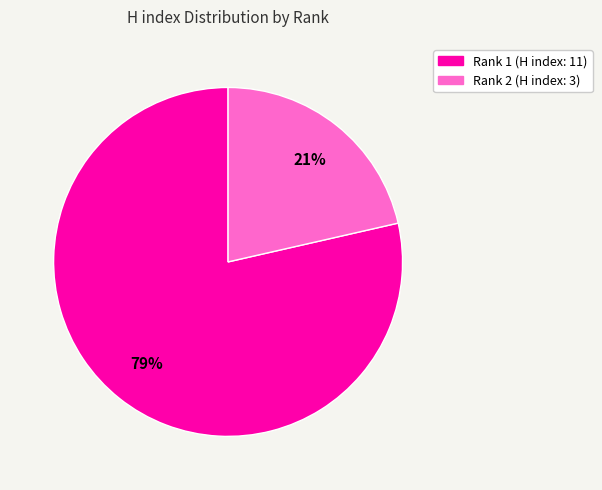

To the nearest percent, what is the combined percentage of Rank 1 (H index: 11) and Rank 2 (H index: 3)?

100%